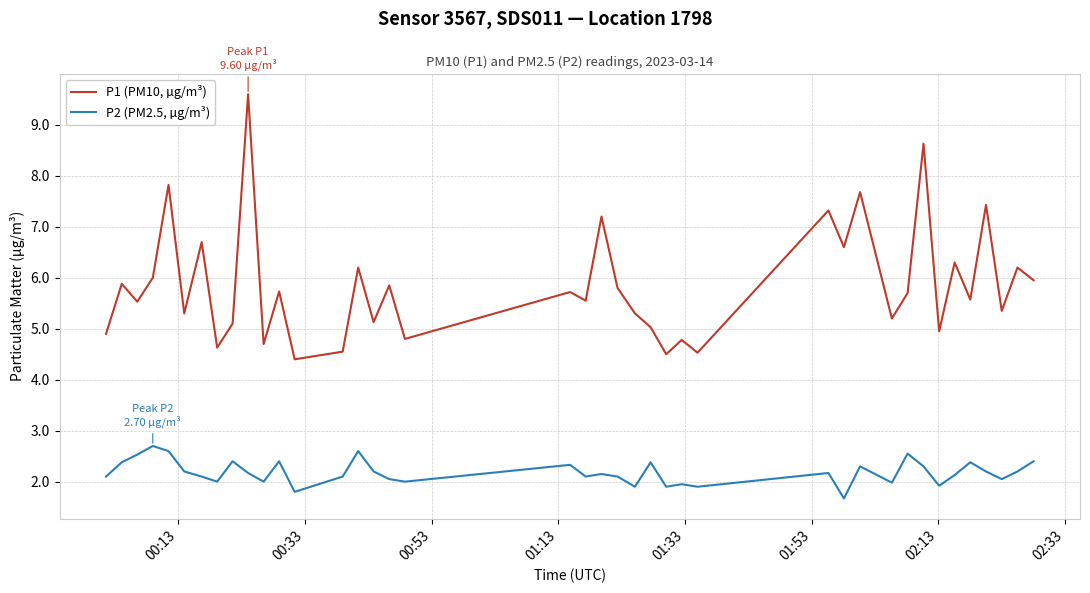

What is the difference between the second highest and second lowest values in the P1 (PM10, µg/m³) series?

4.1